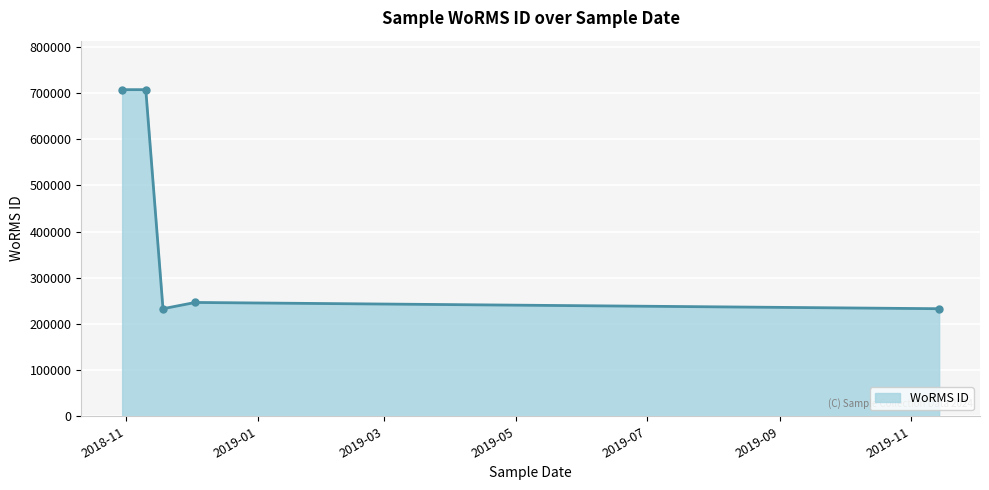

How many lines are shown in the chart?

1